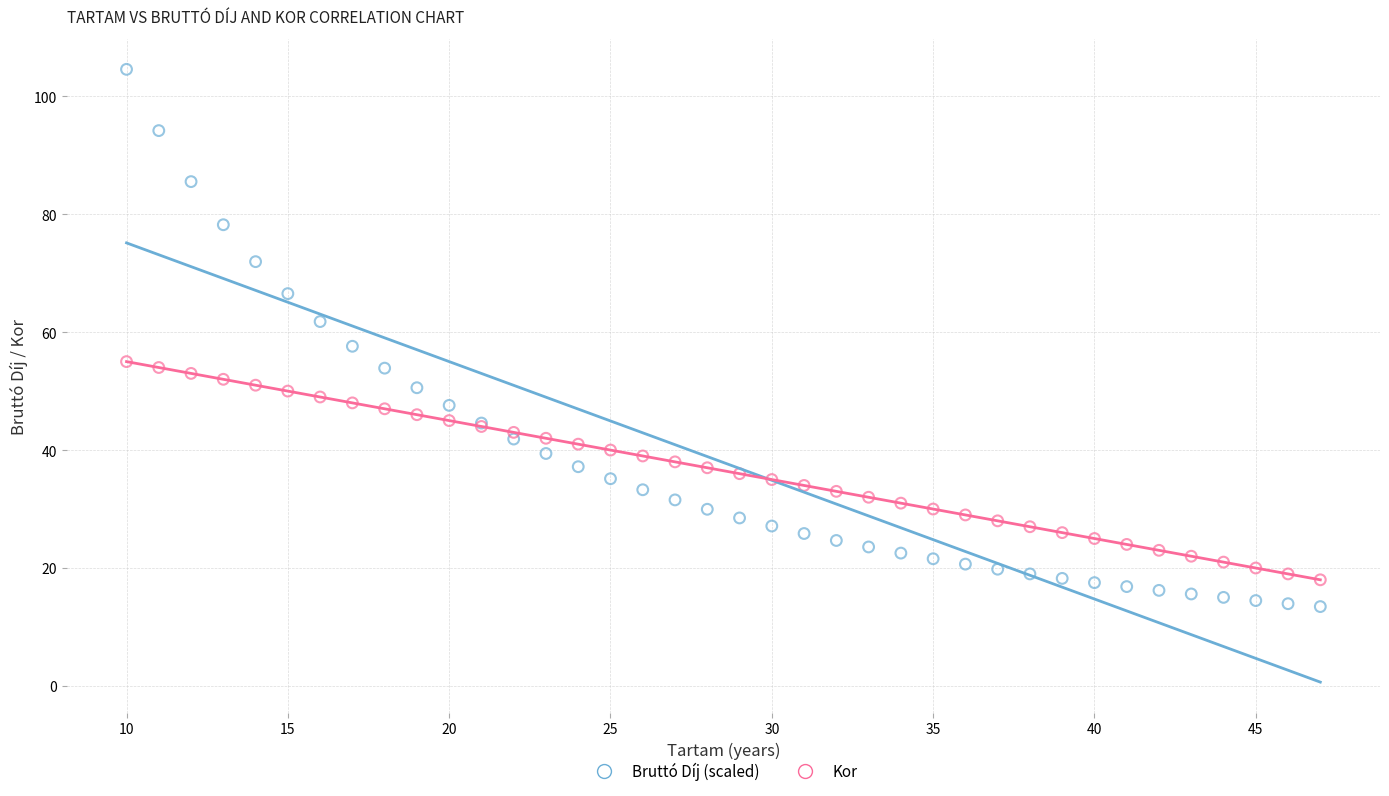

Which series reaches the maximum Y coordinate?

Bruttó Díj (scaled)